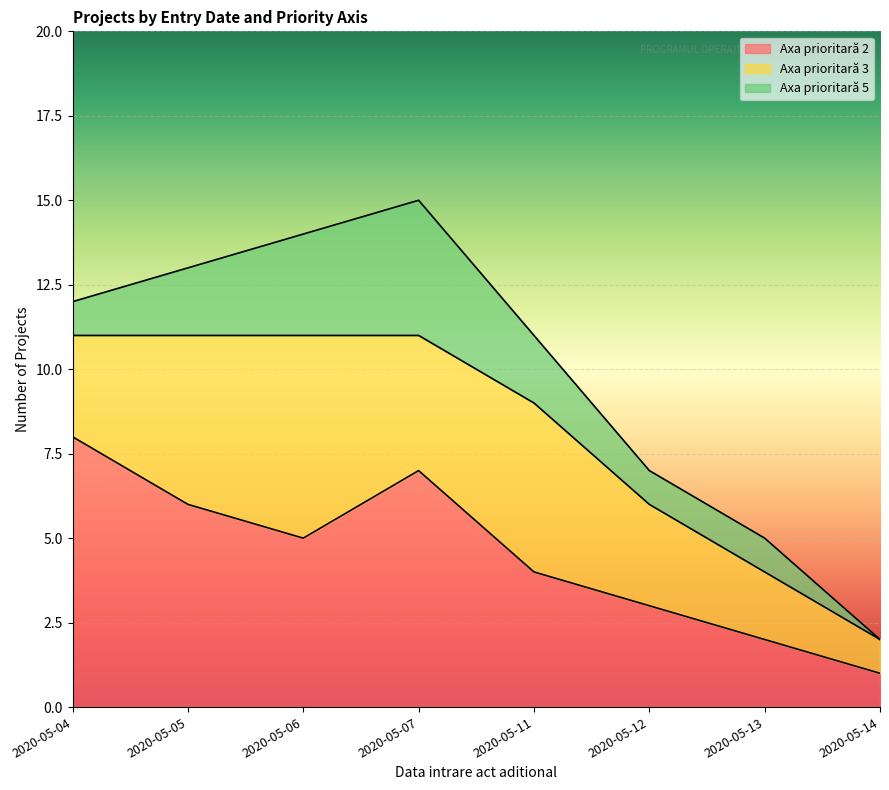

Reading right to left, transcribe all the data shown in this chart.

Axa prioritară 2: 1	2	3	4	7	5	6	8
Axa prioritară 3: 1	2	3	5	4	6	5	3
Axa prioritară 5: 0	1	1	2	4	3	2	1